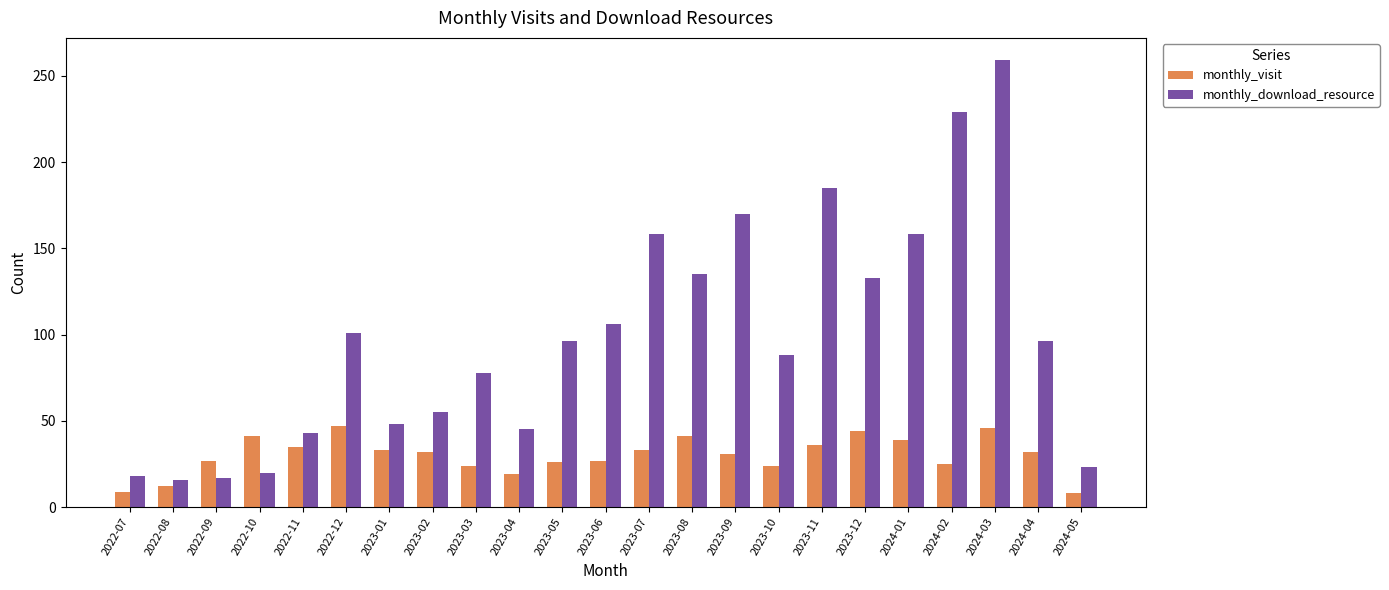

Rank the series by their maximum value, from lowest to highest.

monthly_visit, monthly_download_resource